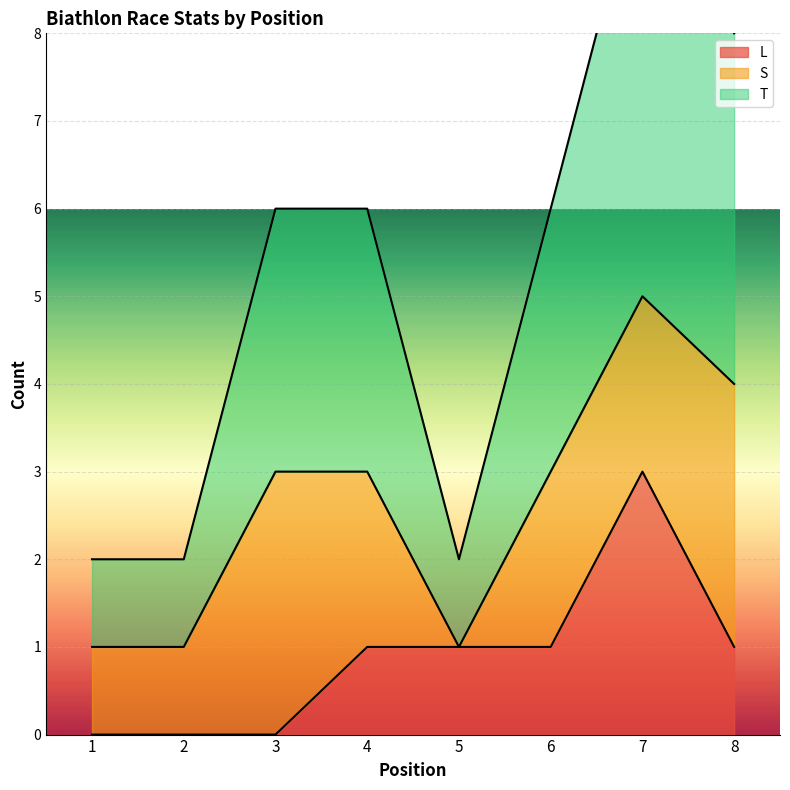

The value of L at 3 is -2. True or false?

False